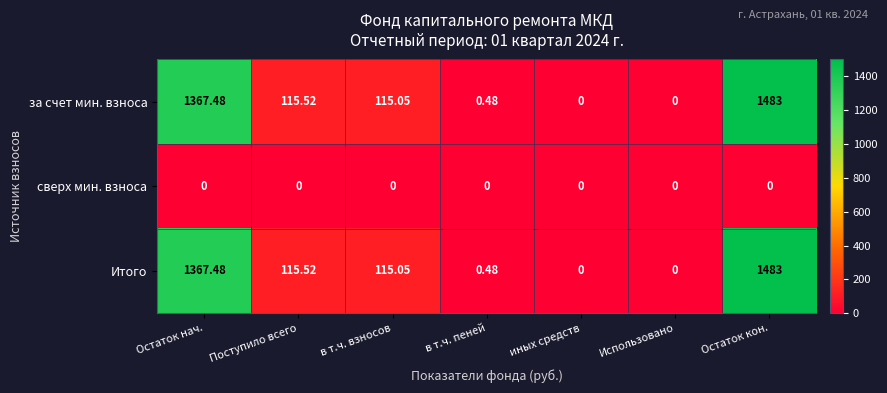

At which category is the sum across all series the highest?

Остаток кон.